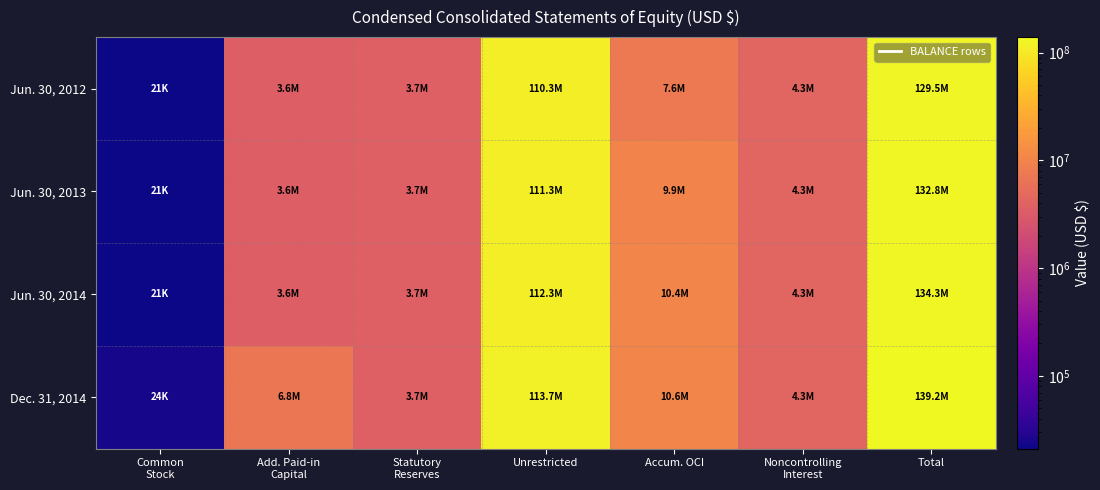

Rank the series at Unrestricted from highest to lowest value.

Dec. 31, 2014, Jun. 30, 2014, Jun. 30, 2013, Jun. 30, 2012